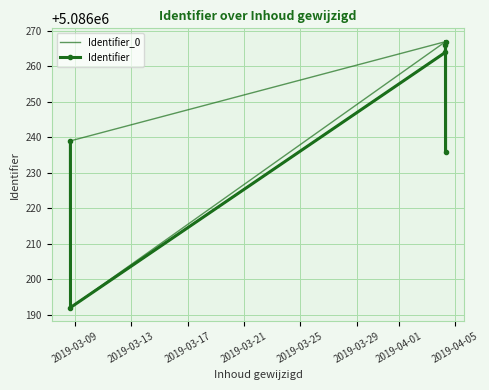

Rank the categories by value from highest to lowest.

2019-04-04 07:38:04, 2019-04-04 07:34:21, 2019-04-04 07:34:21, 2019-03-08 16:26:59, 2019-04-04 07:38:04, 2019-03-08 16:35:07